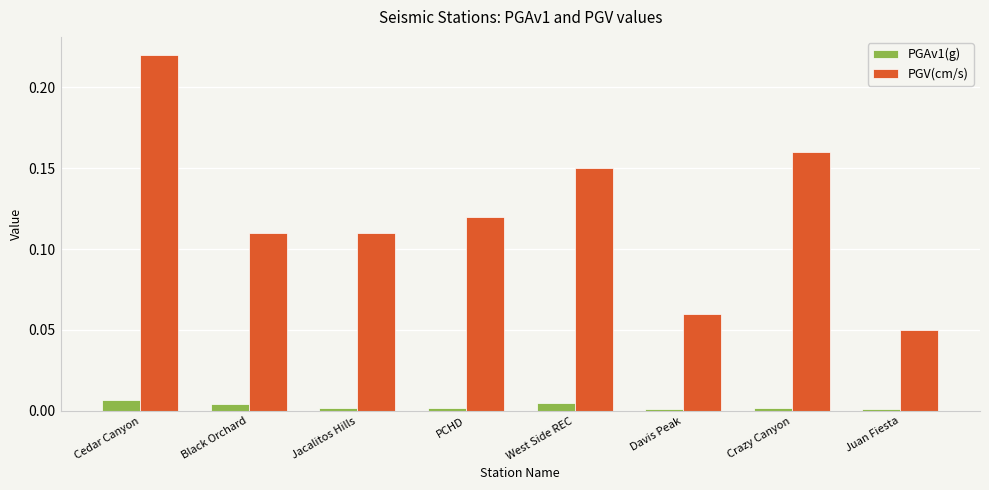

The value of PGV(cm/s) at Cedar Canyon is 0.3. True or false?

False